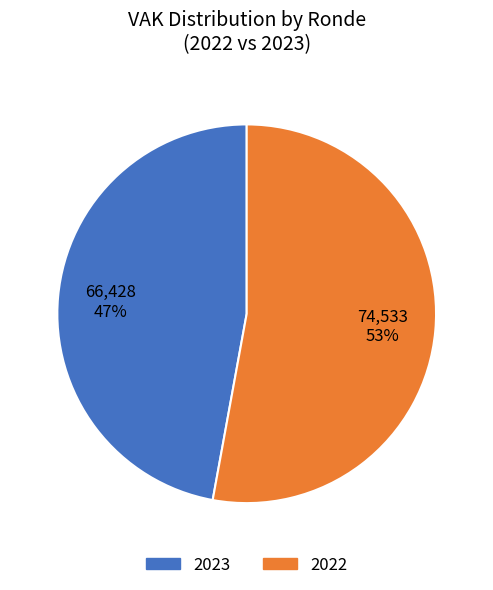

What is the ratio of the value at 2022 to the value at 2023?

1.1